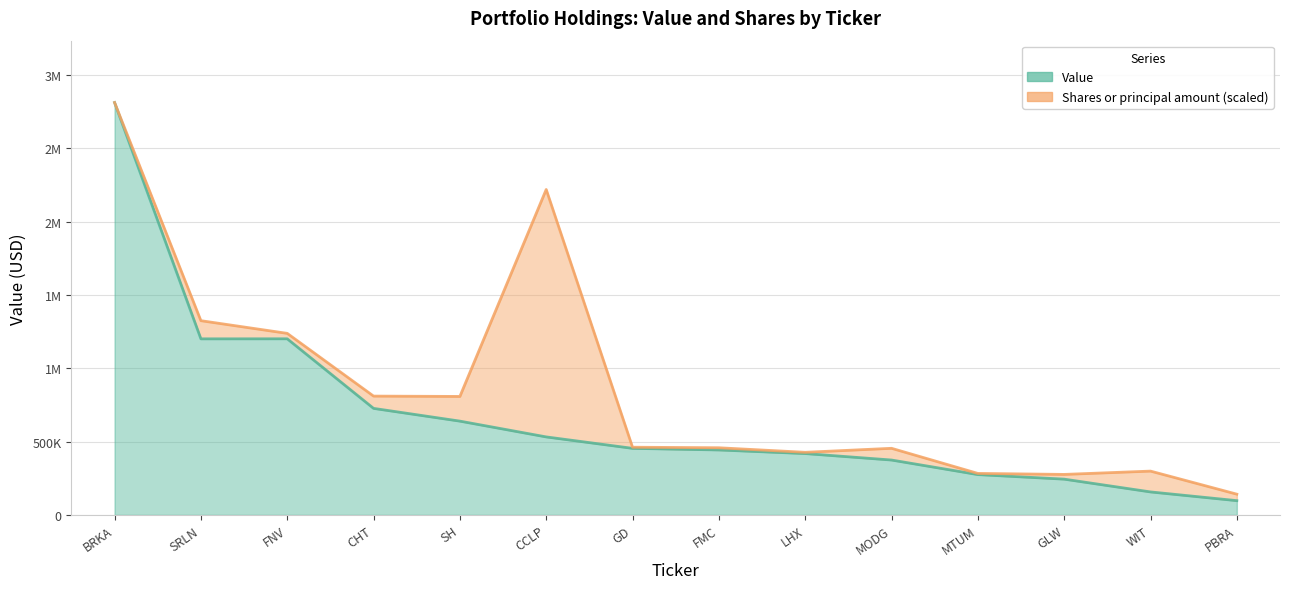

What is the difference between the values at WIT and MTUM?

118232